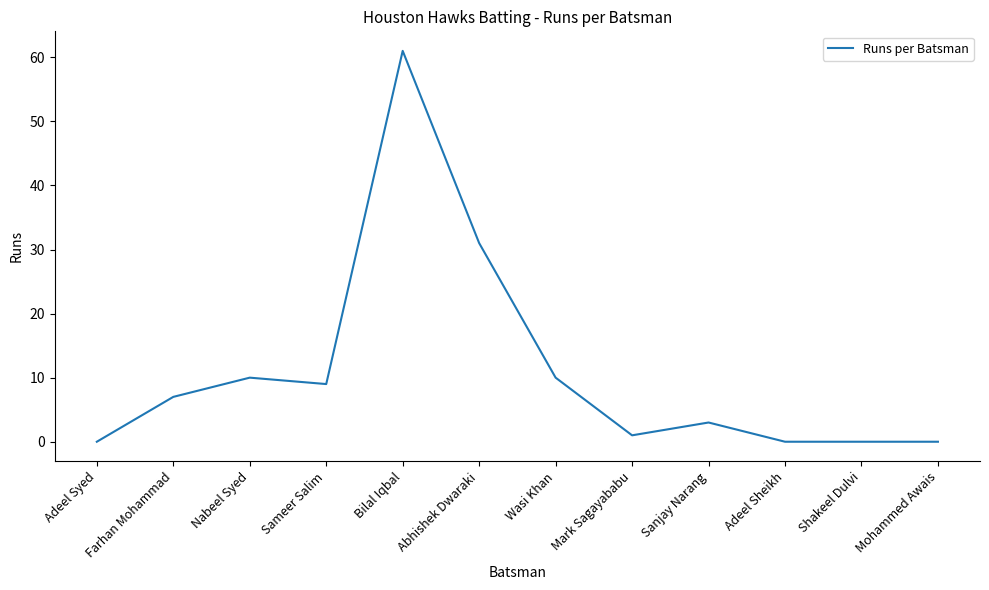

Between Wasi Khan and Adeel Sheikh, which is larger?

Wasi Khan